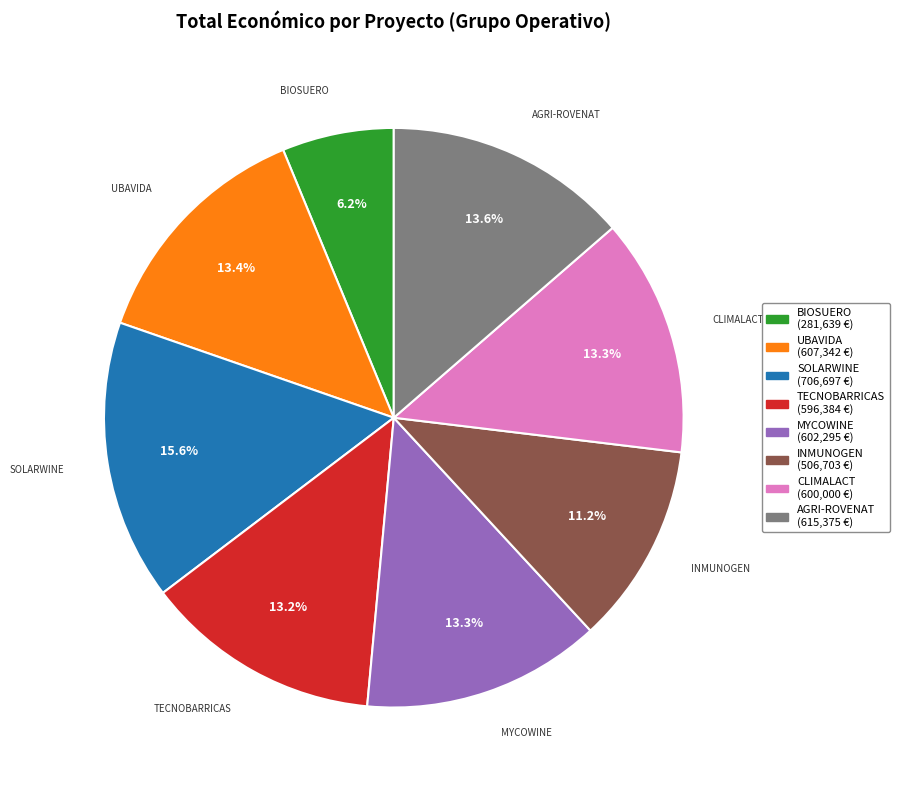

Approximately how many times larger is the value at AGRI-ROVENAT compared to BIOSUERO?

2.2